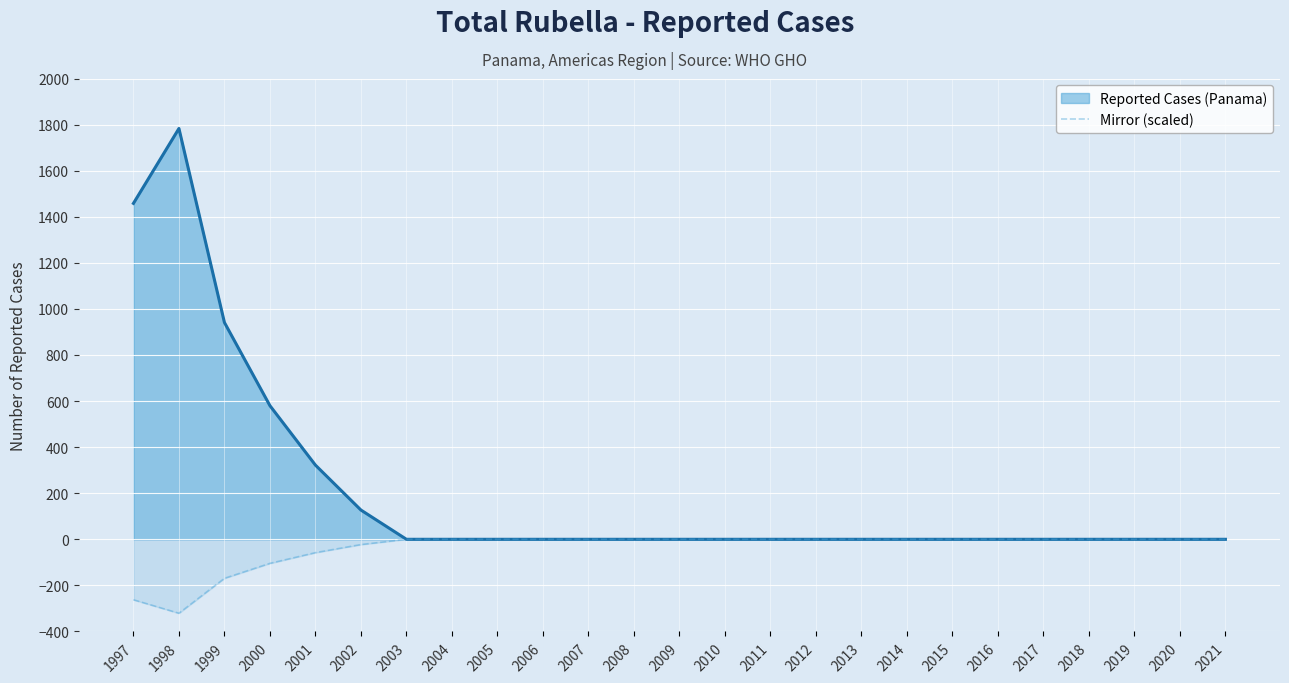

At which category does the chart reach its peak across all series?

1998